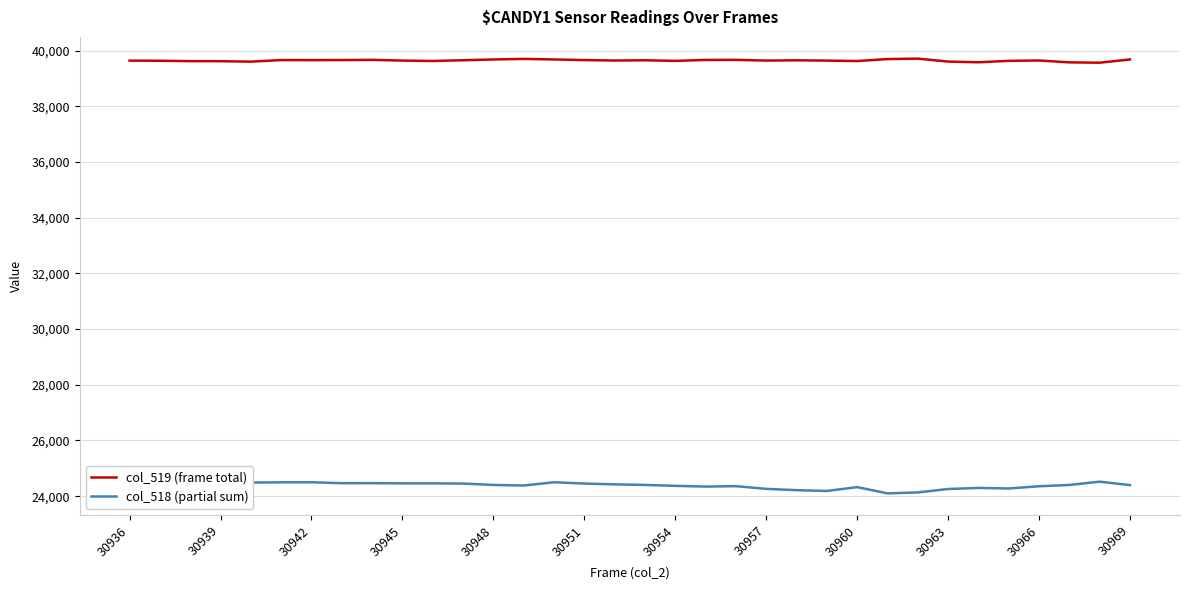

Where does the col_518 (partial sum) series first go above 24405?

30936